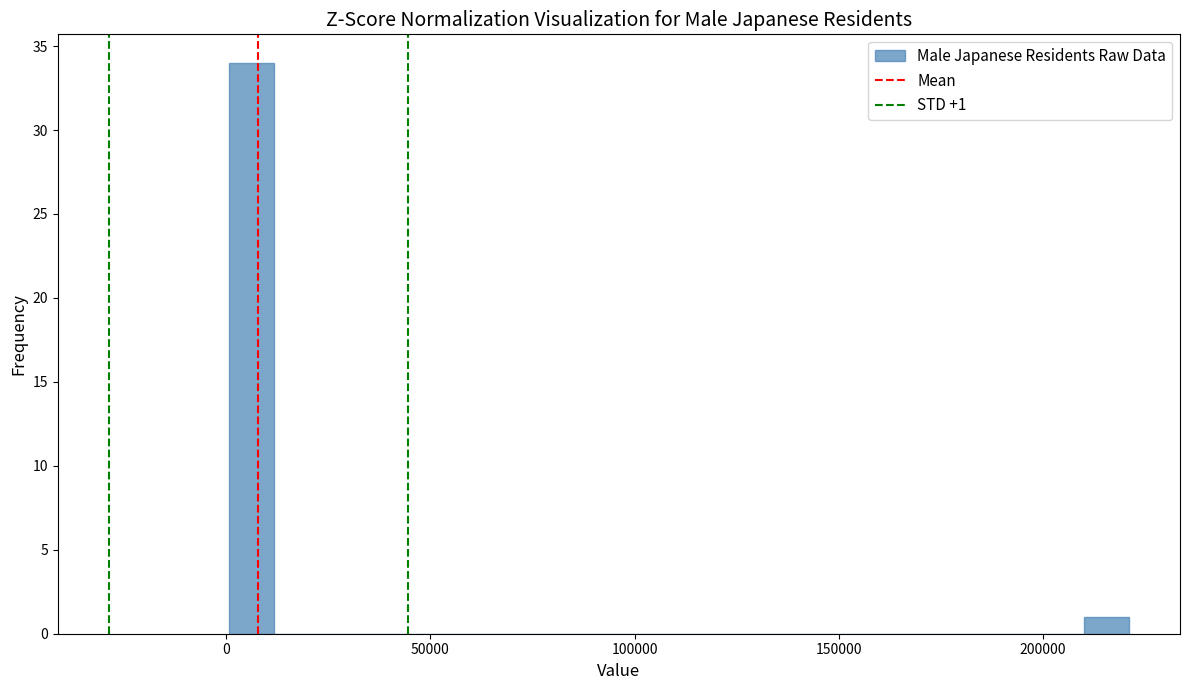

Around what value on the x-axis is the tallest bar? Give the approximate position of its centre, as read against the axis.

5000